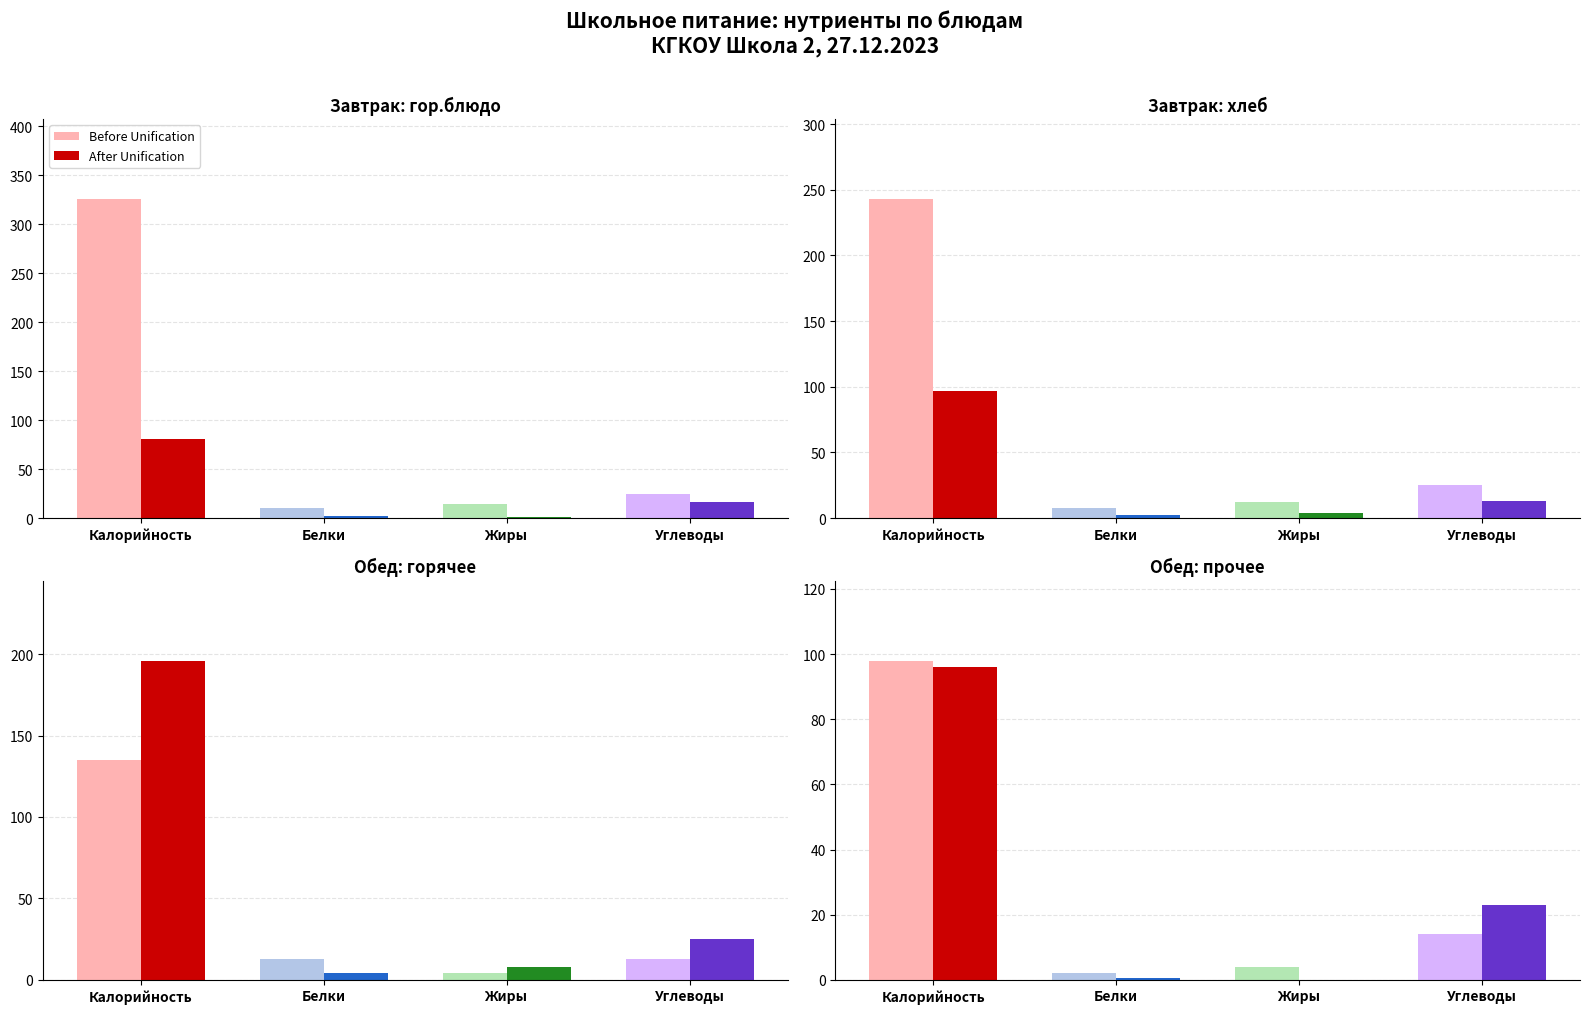

How many values in the Before Unification series are below 14?

2